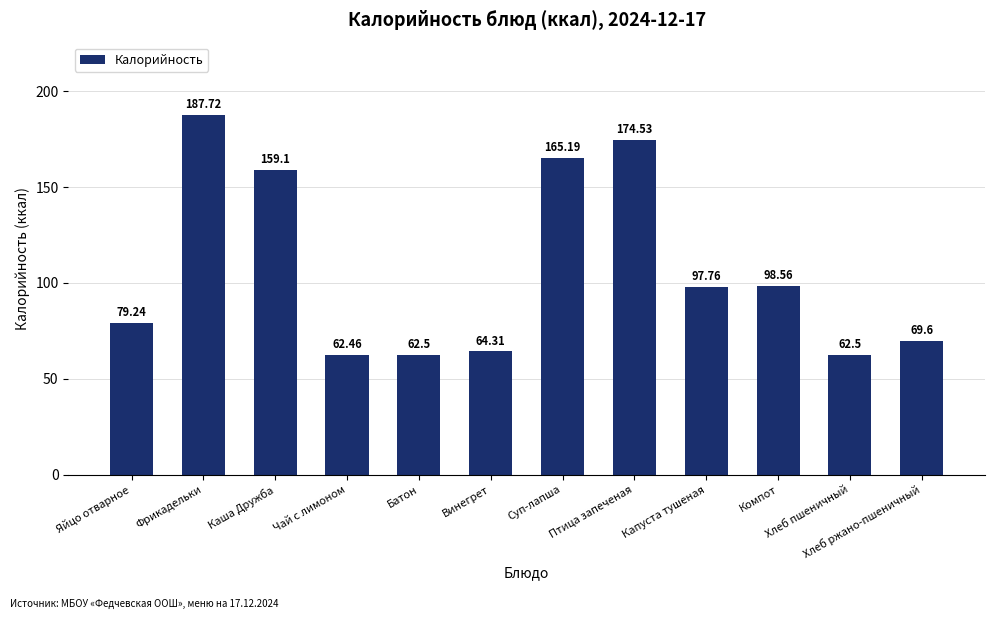

What is the difference between the values at Каша Дружба and Капуста тушеная?

61.3